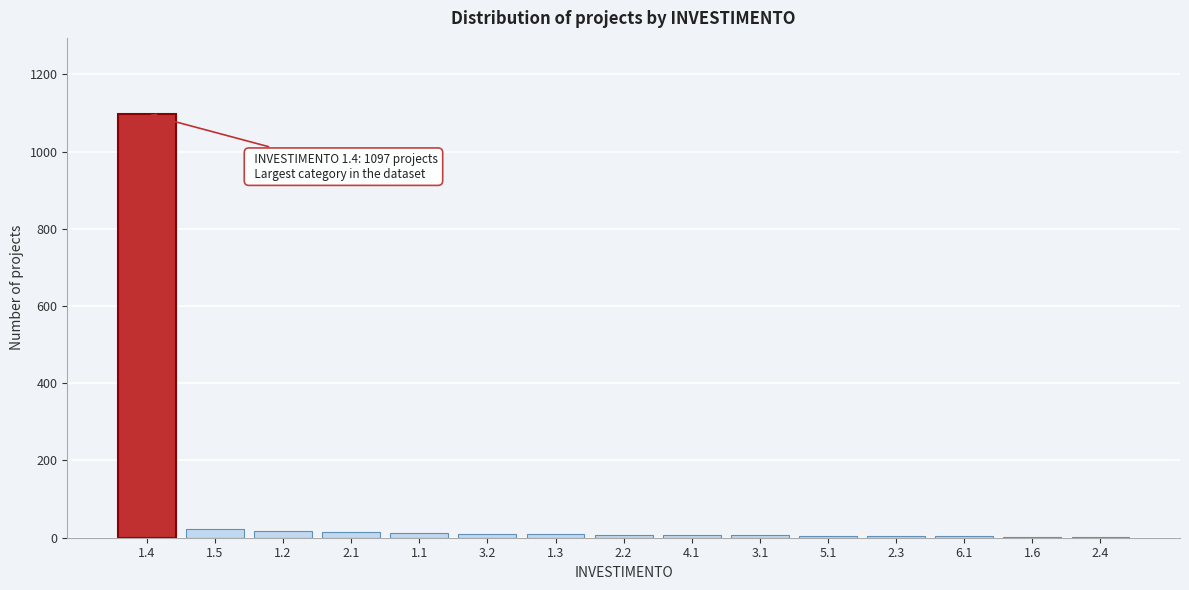

What is the greatest value displayed?

1097